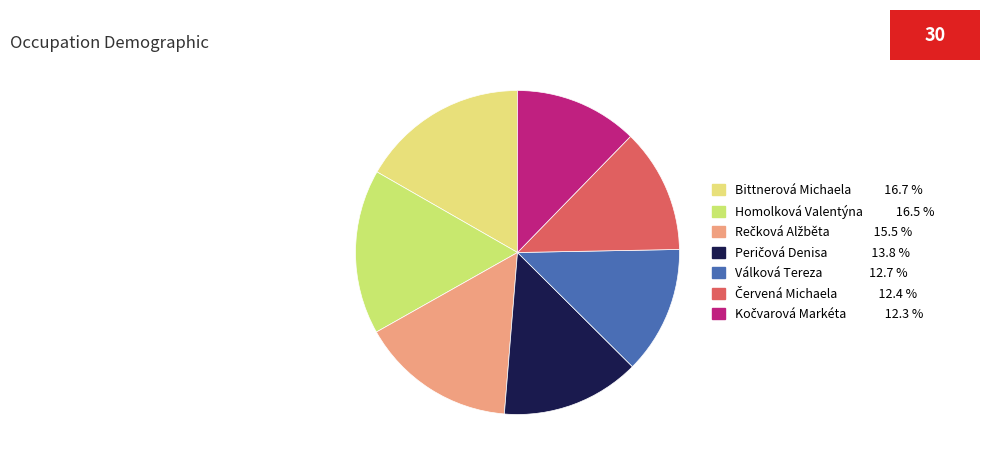

What percentage is the Homolková Valentýna slice, to the nearest percent?

16%